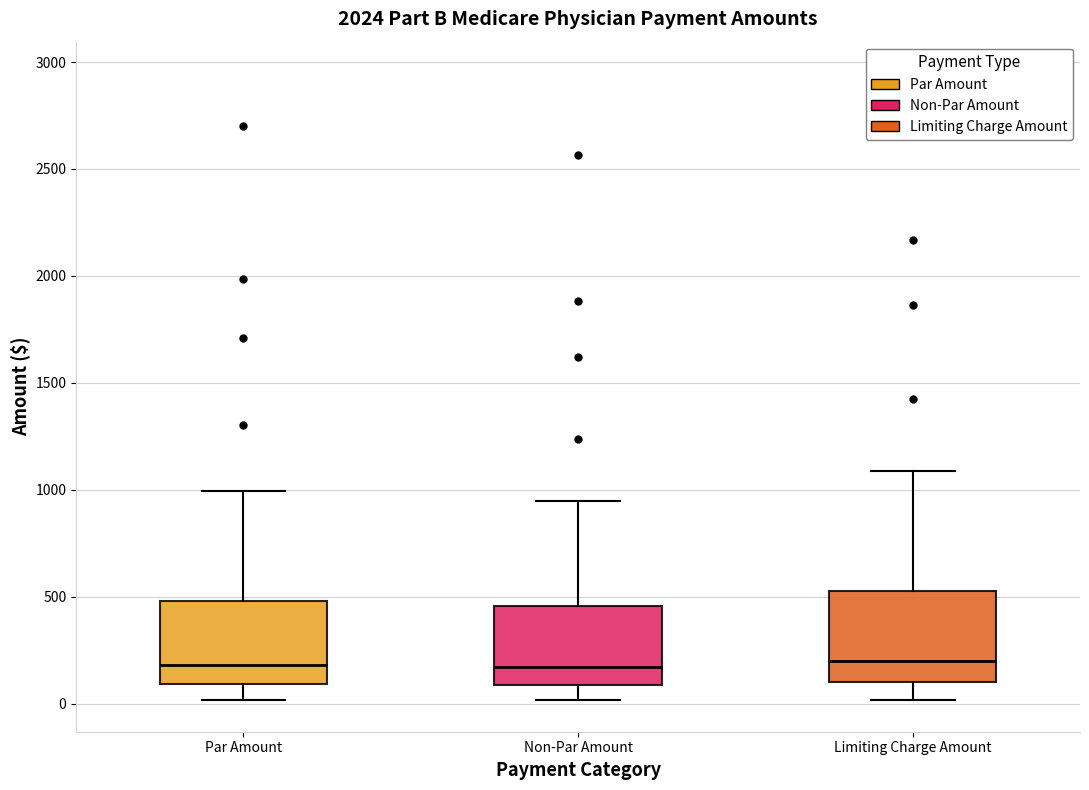

Where does the median line of the box for Non-Par Amount sit on the y-axis? The values are not printed on the chart, so give them approximately, as read against the axis.

150